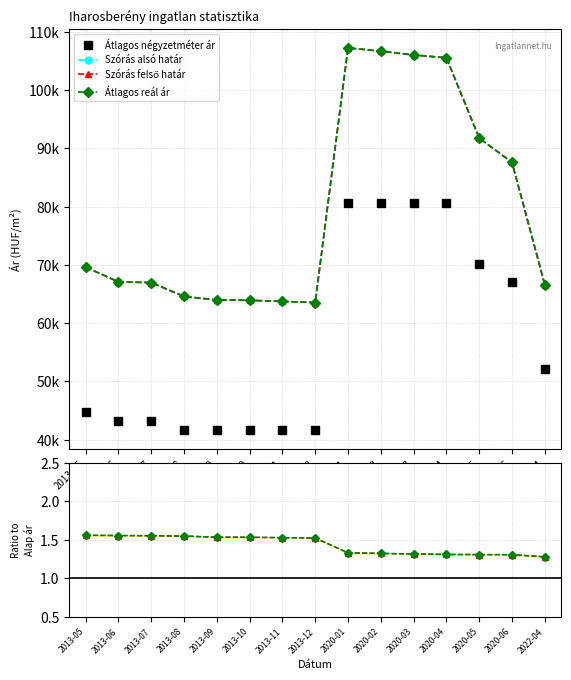

Which series has the largest range (max minus min)?

Átlagos négyzetméter ár